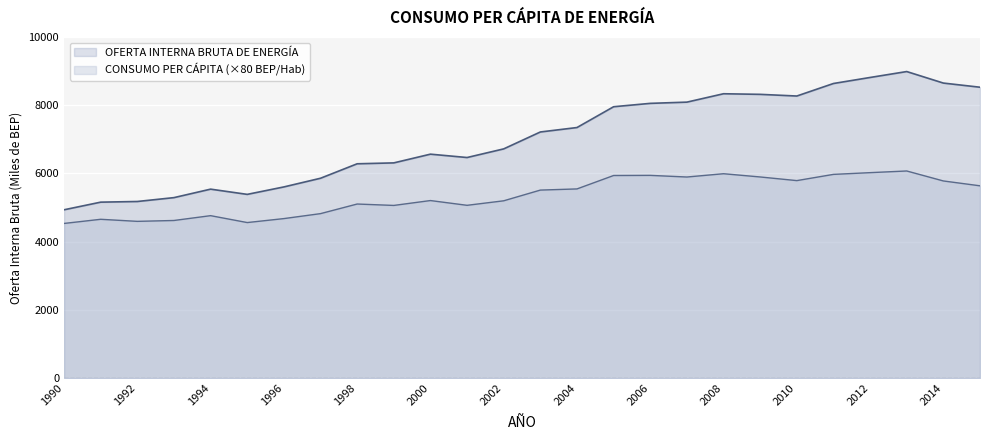

At which category does OFERTA INTERNA BRUTA DE ENERGÍA reach its first local peak?

1994